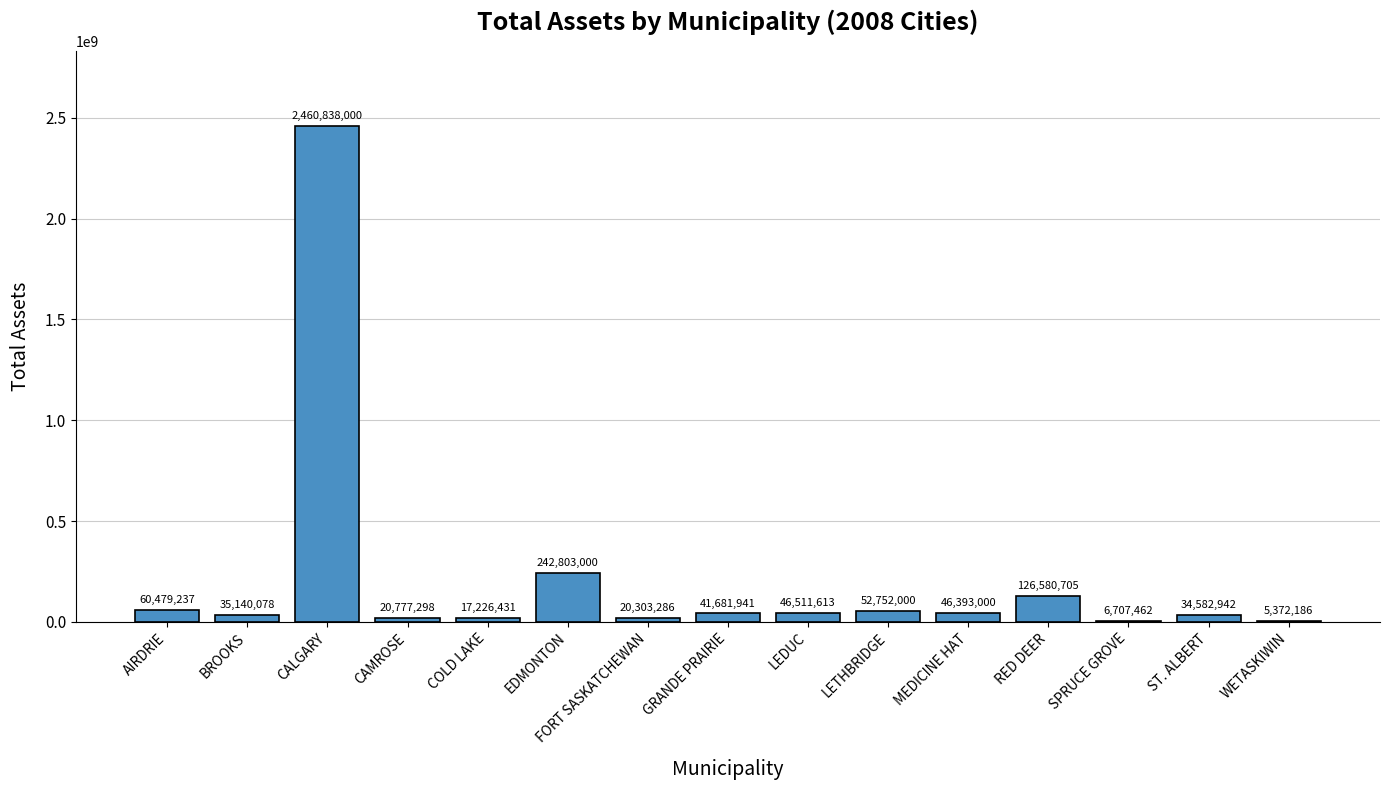

What is the approximate value at AIRDRIE, to the nearest 50?

60479250